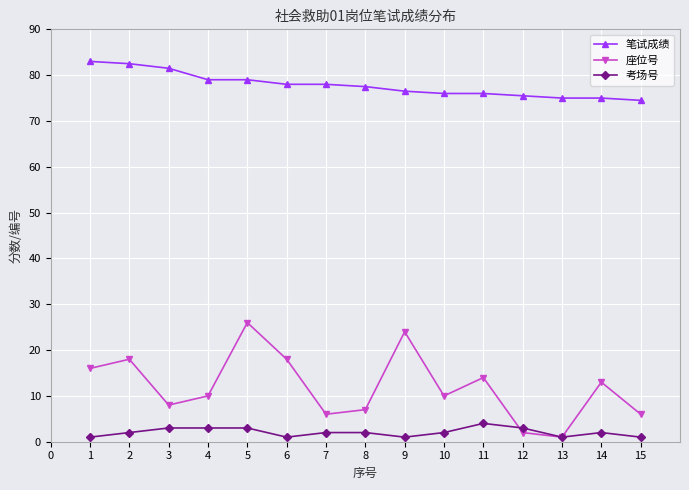

How many series are shown in this chart?

3